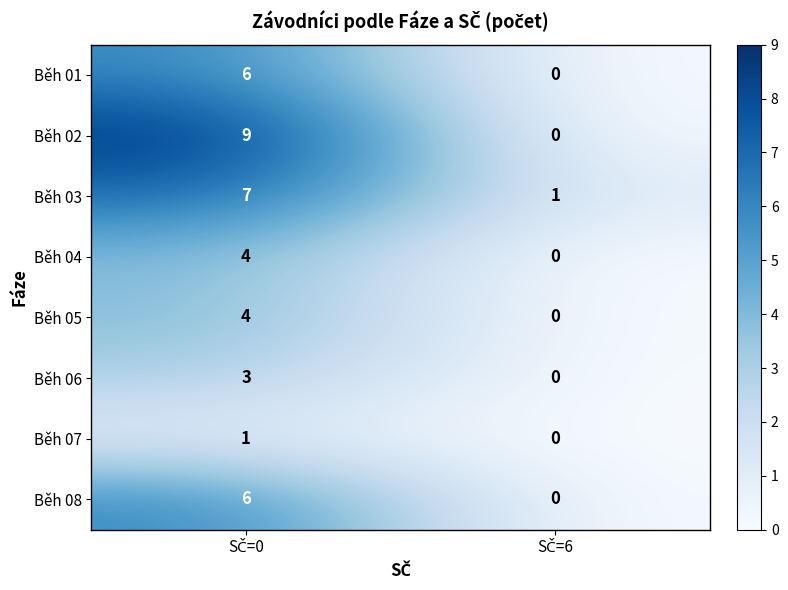

What is the difference between the maximum and minimum values in the Běh 08 series?

6